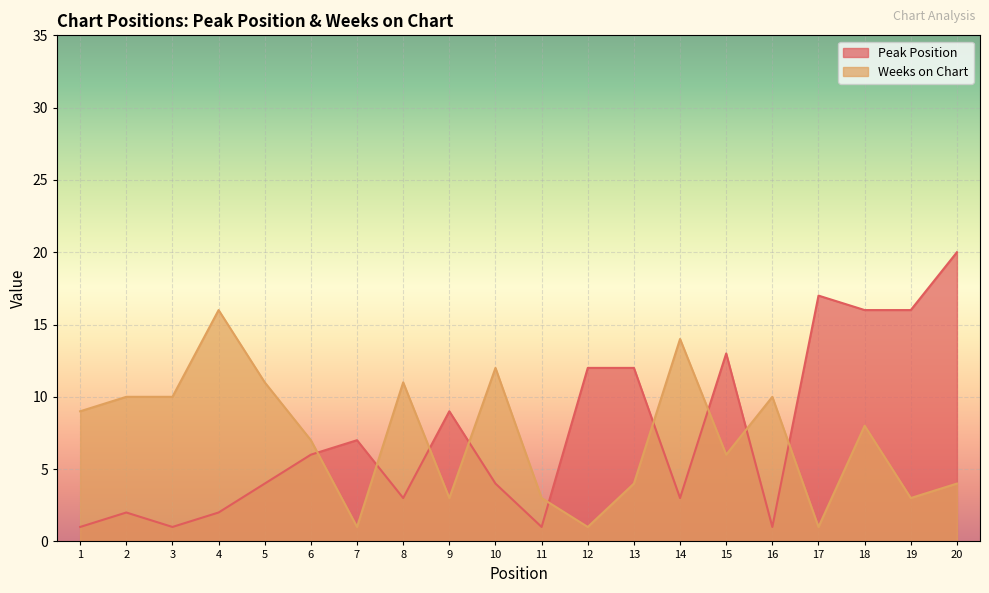

What is the minimum value shown in the chart?

1